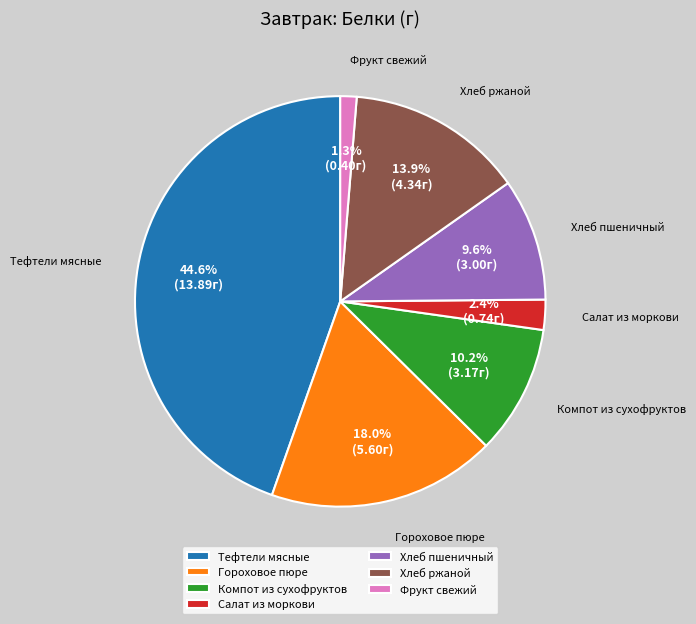

Count the number of slices in the pie.

7